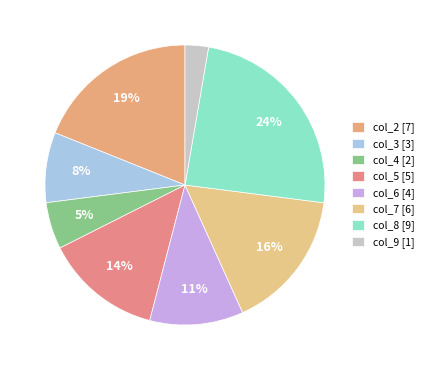

How many slices are in this pie chart?

8